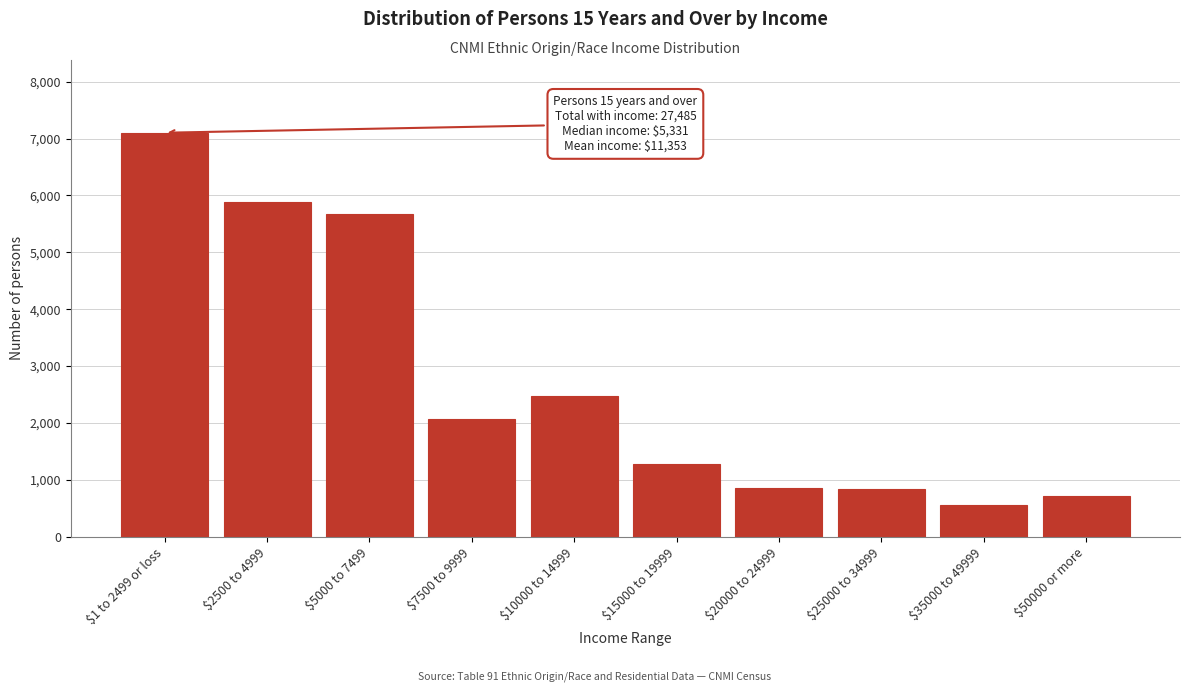

What is the label of the 9th bar from the left?

$35000 to 49999